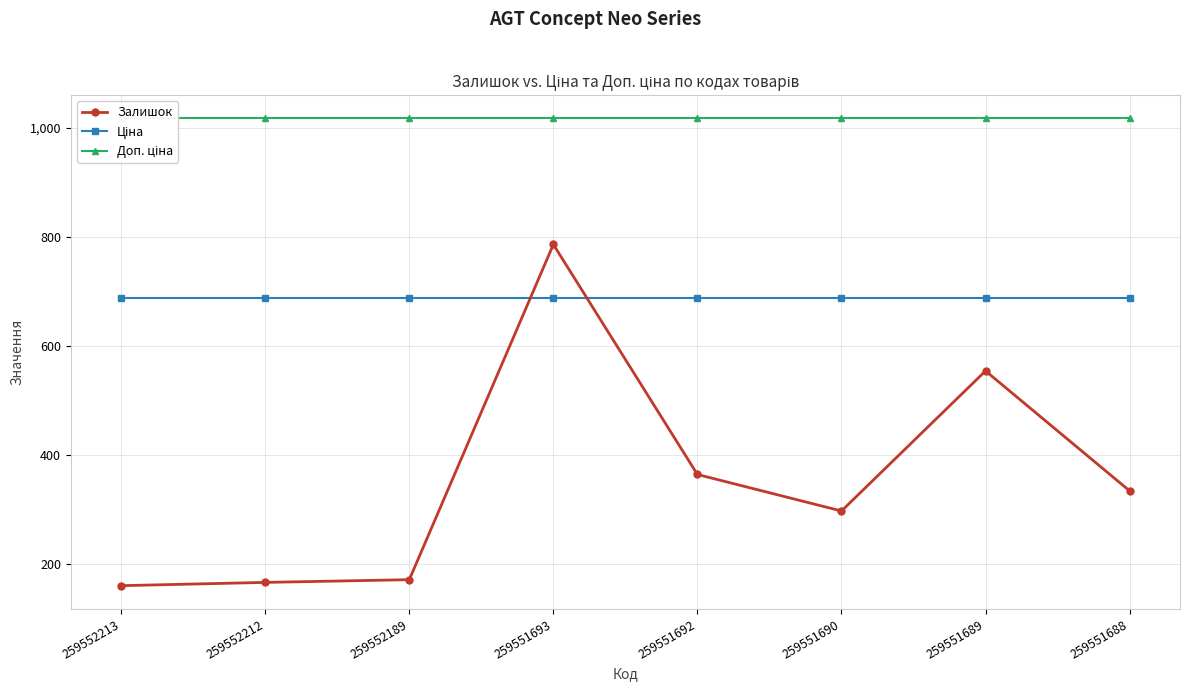

Where is Доп. ціна nearest to the value 1017?

259552213